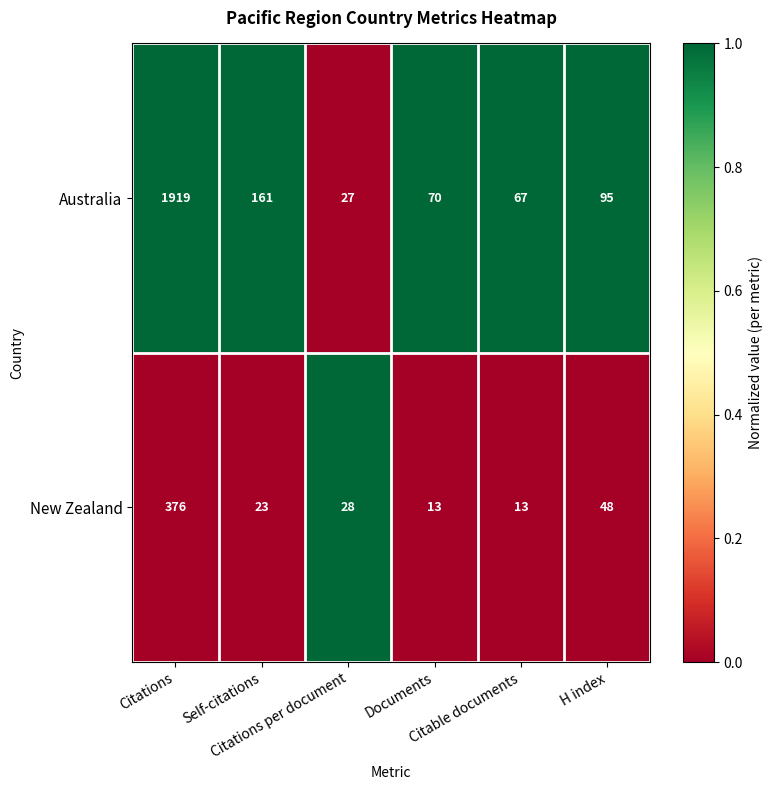

Rank the series by their maximum value, from lowest to highest.

New Zealand, Australia